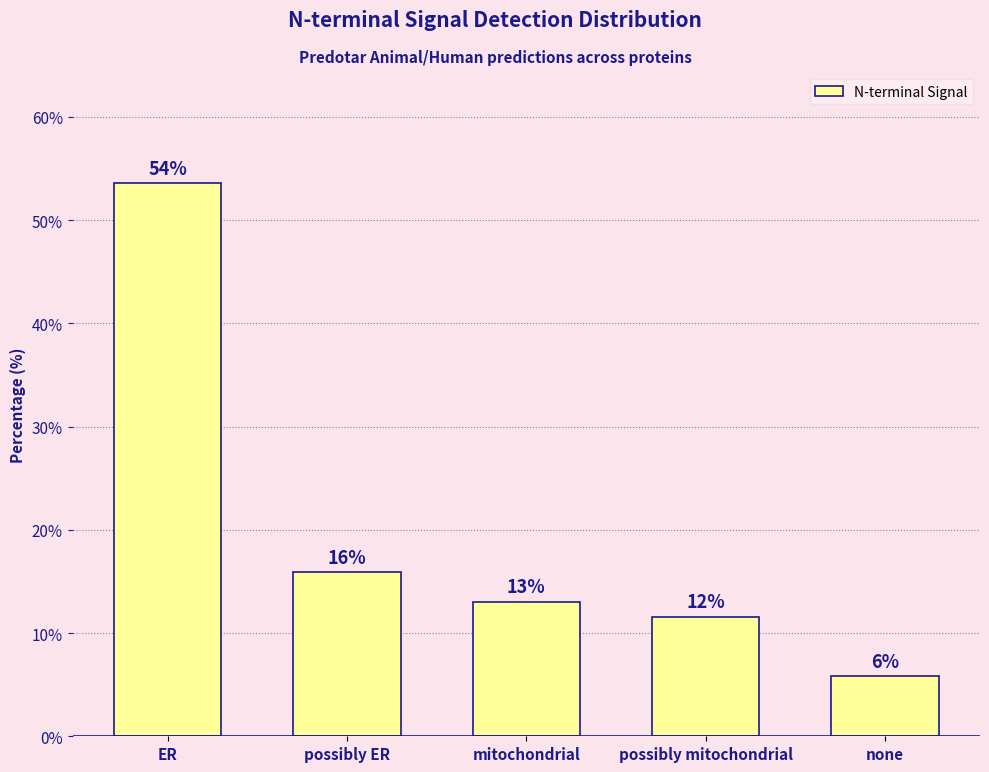

What position from the left is ER?

1